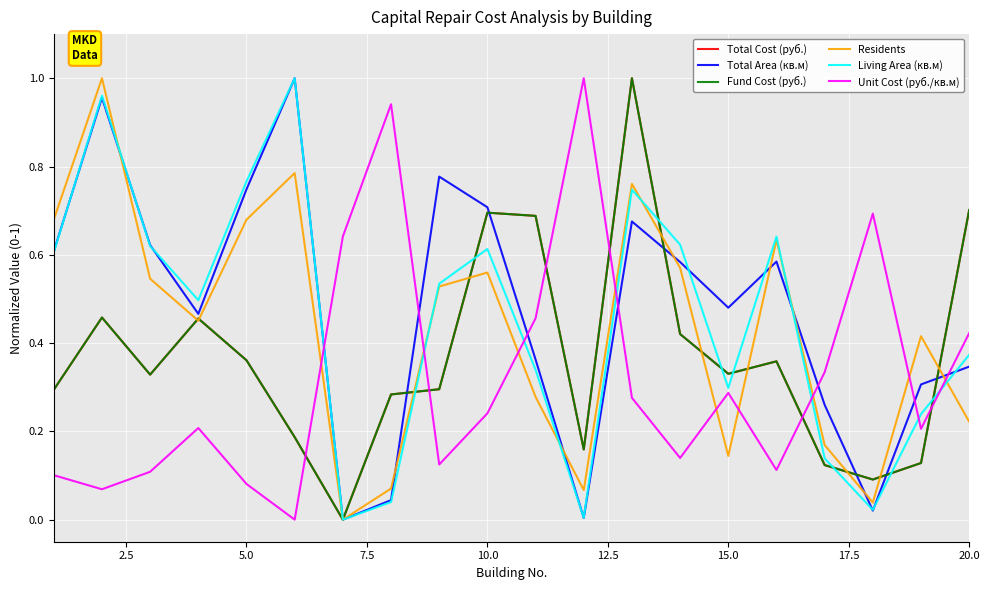

Is this an area chart (filled region under the line)?

No